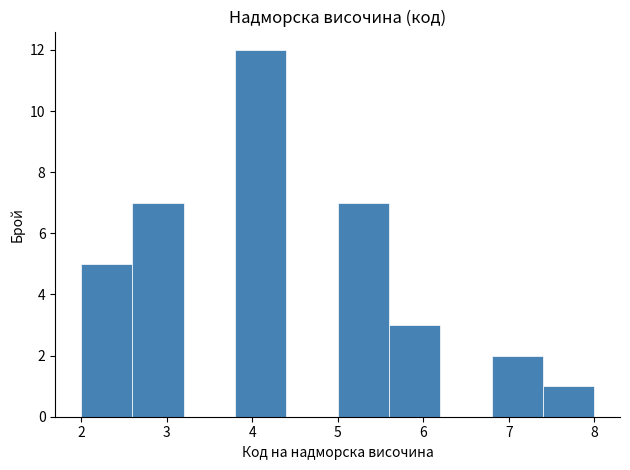

What is the height of the bar covering 2.6 to 3.2 on the x-axis? The values are not printed on the chart, so give them approximately, as read against the axis.

7